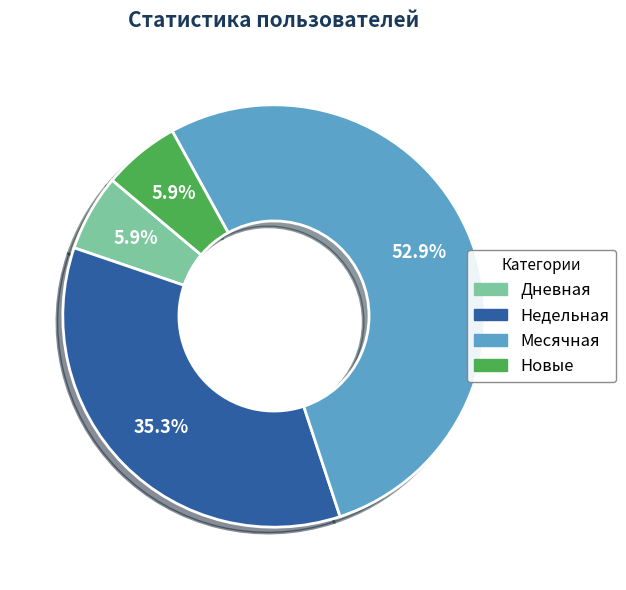

Does any single category account for the majority?

Yes